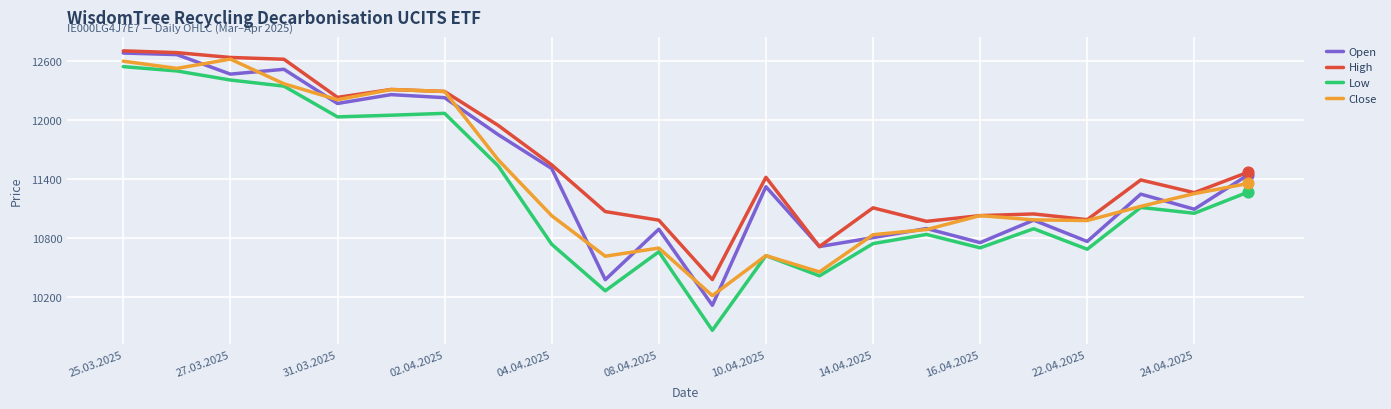

Which series has the largest total across all categories?

High